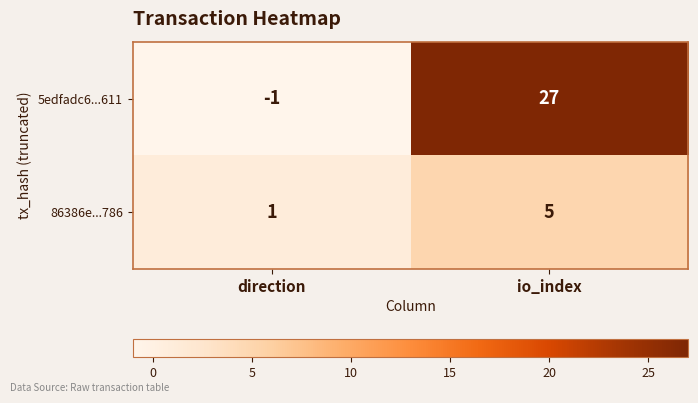

The value of 86386e...786 at direction is 1. True or false?

True